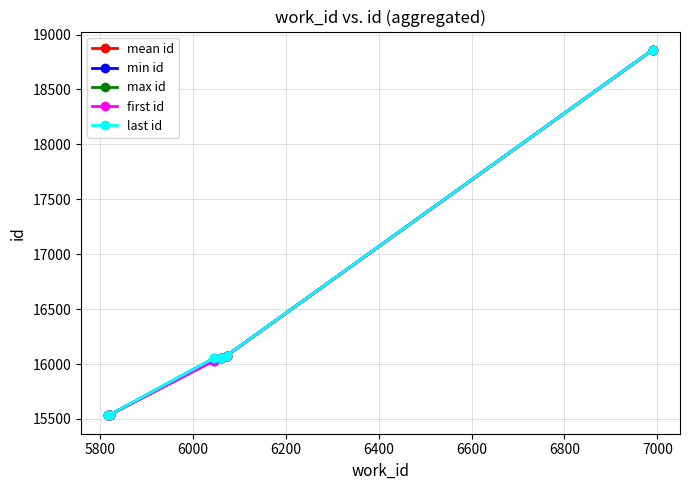

Does the chart have visible grid lines?

Yes